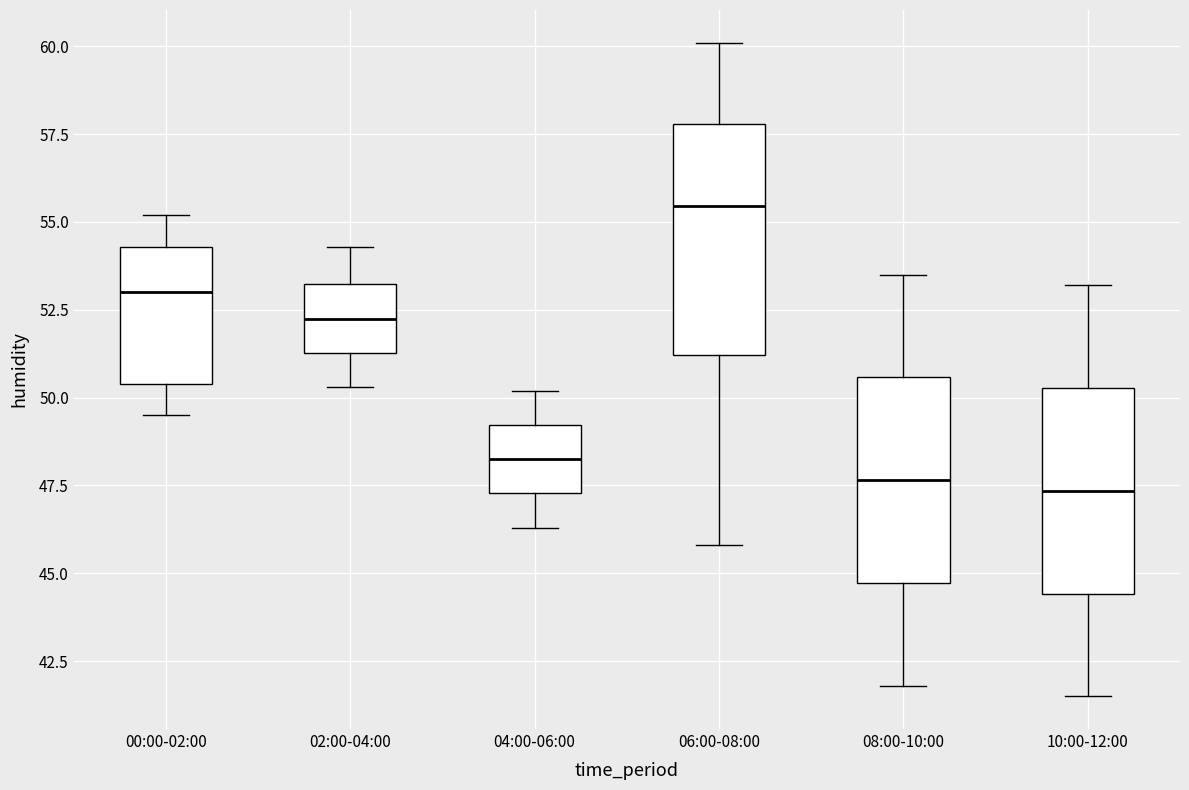

Where is the lower edge of the box for 04:00-06:00 on the y-axis? The values are not printed on the chart, so give them approximately, as read against the axis.

47.5